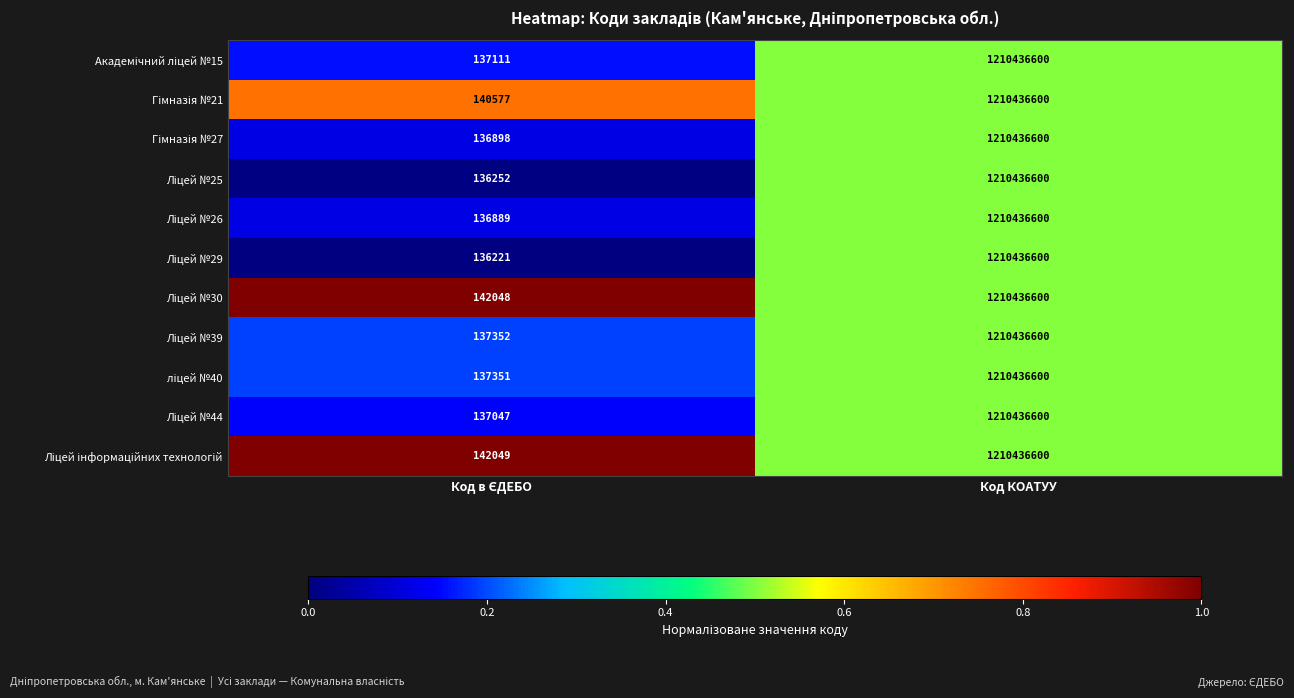

Which category has the highest value across all series?

Код КОАТУУ